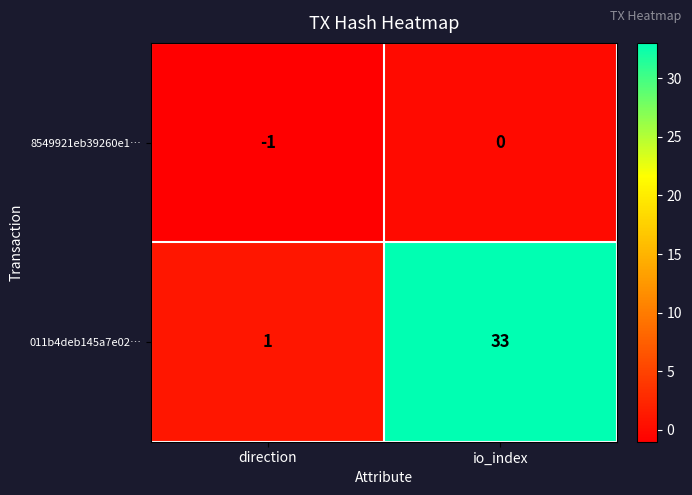

What is the difference between the highest and lowest values at io_index?

33